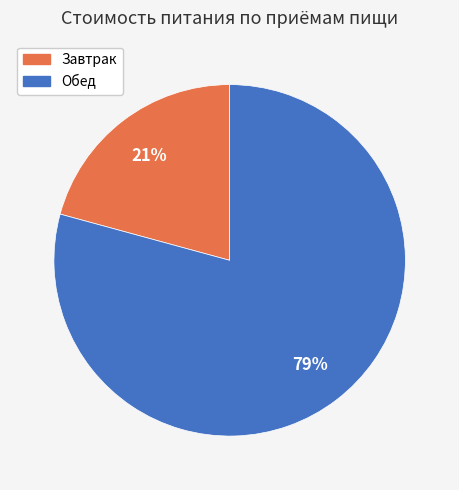

To the nearest percent, what is the difference between the largest and smallest slice percentages?

58%